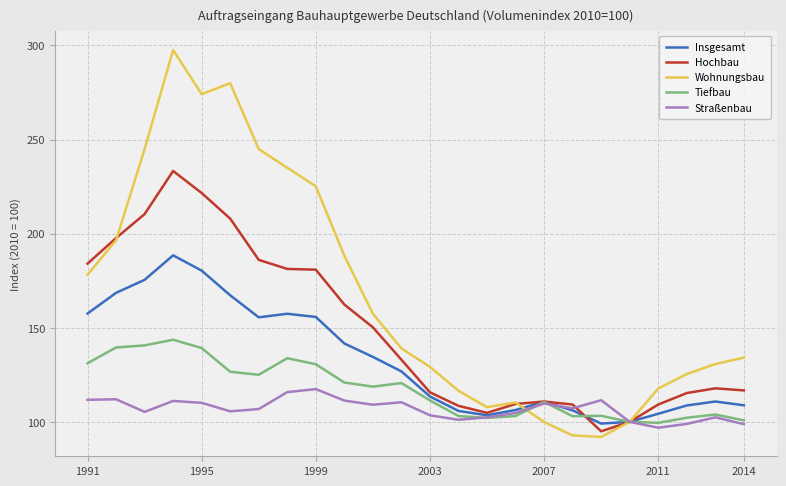

What is the maximum value for Insgesamt?

188.5